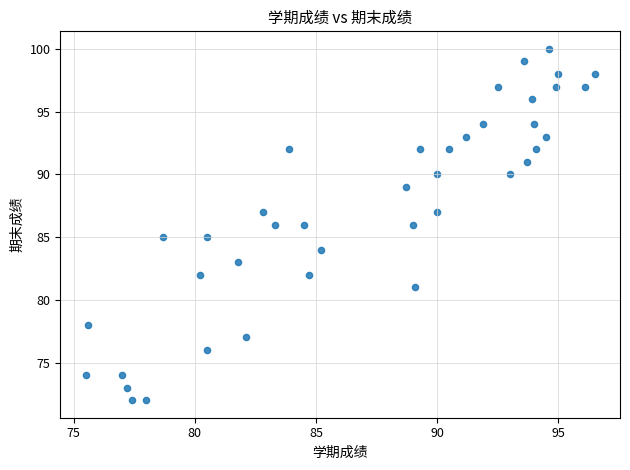

What is the range of Y values (max minus min)?

28